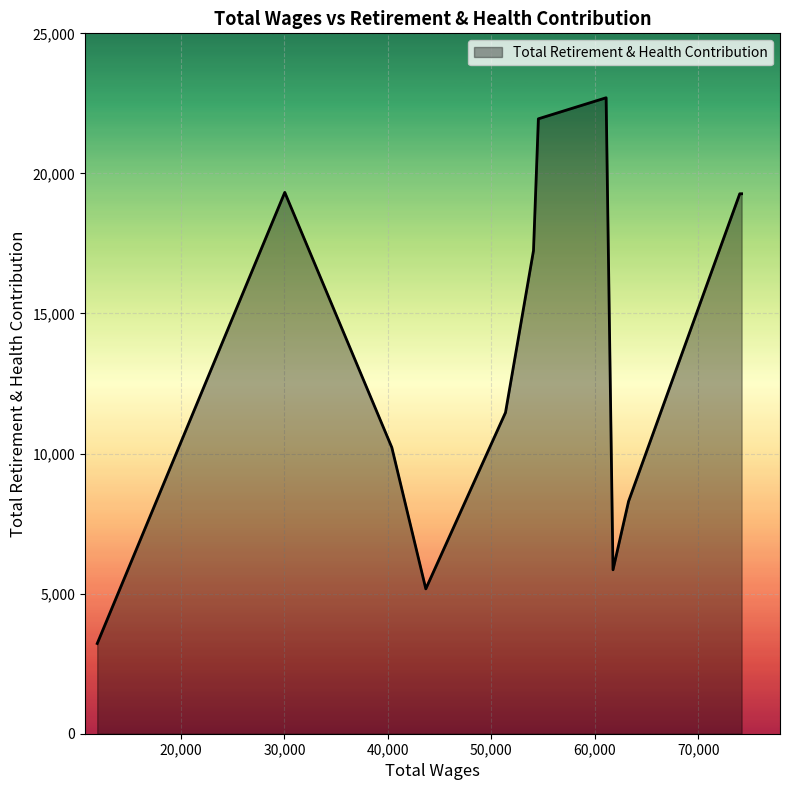

What is the difference between the maximum and minimum values?

19479